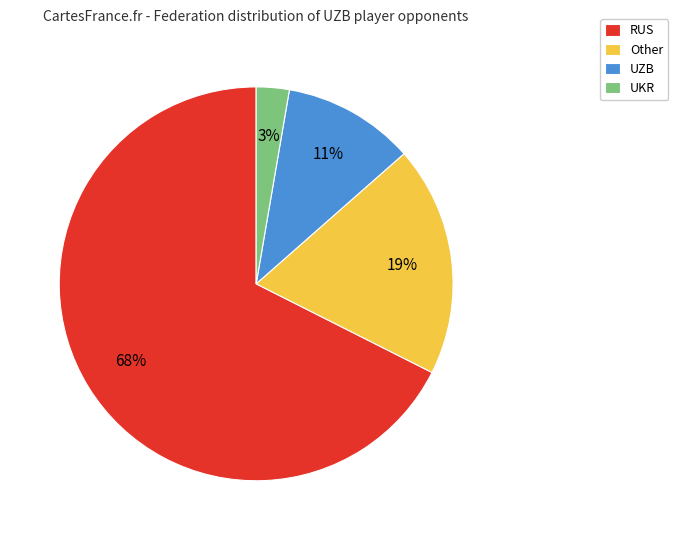

How many slices are in this pie chart?

4